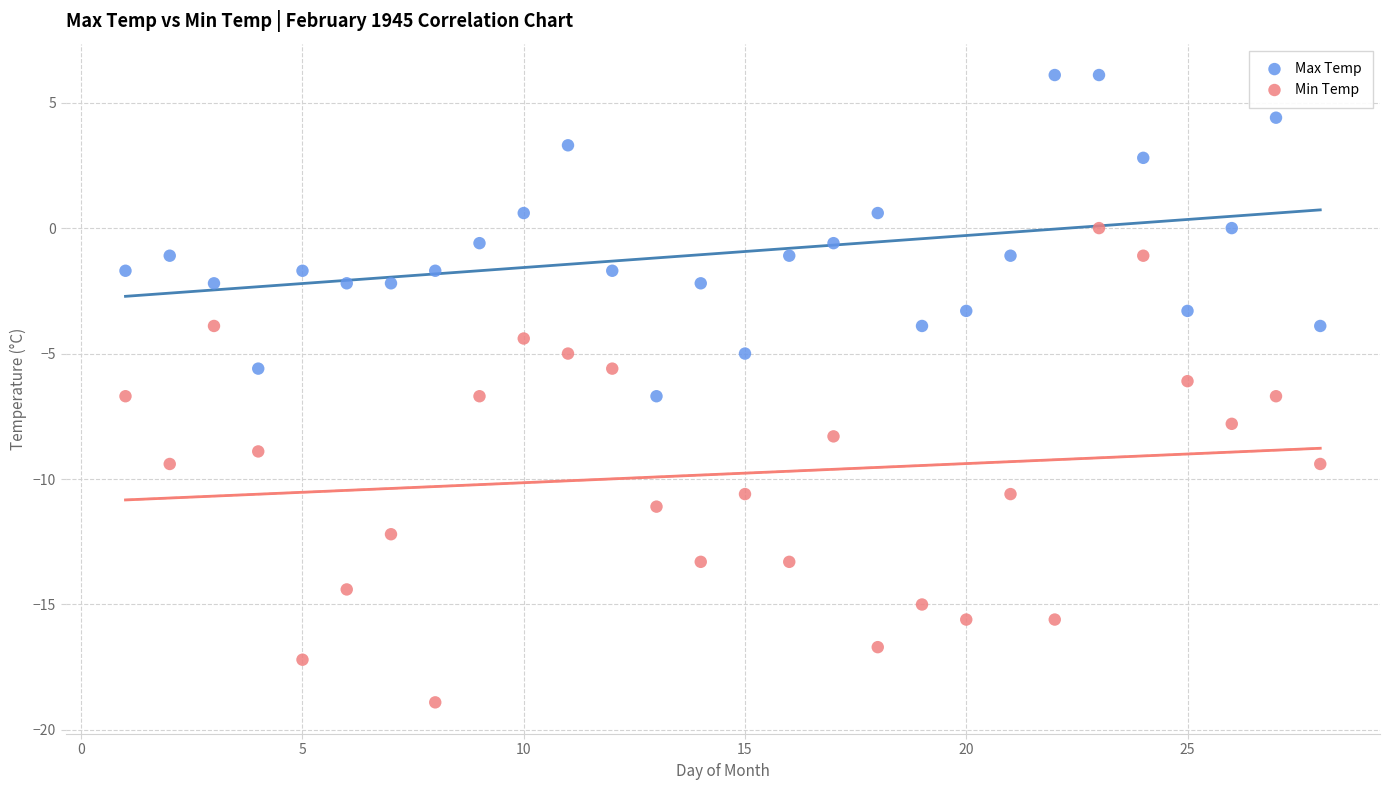

Which series has the widest spread of Y values?

Min Temp